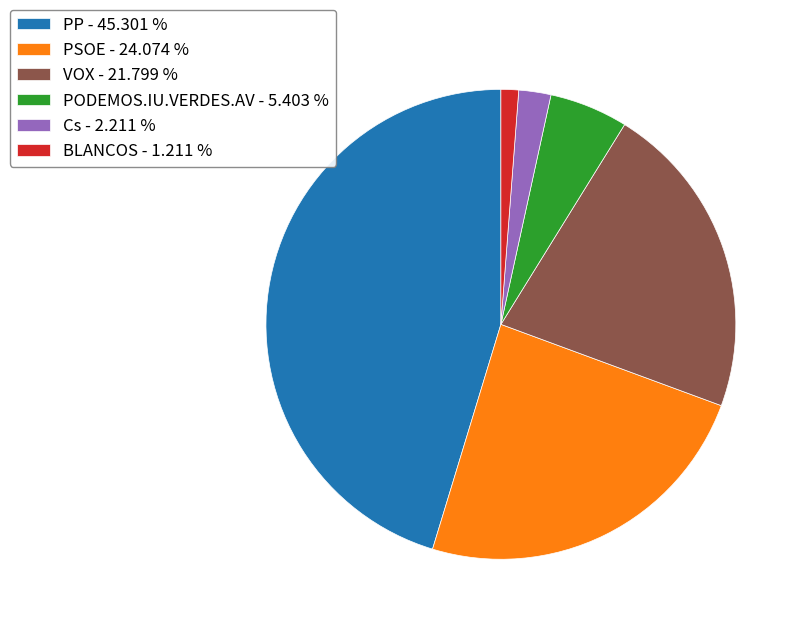

Do VOX - 21.799 % and Cs - 2.211 % together represent more than half of the pie?

No